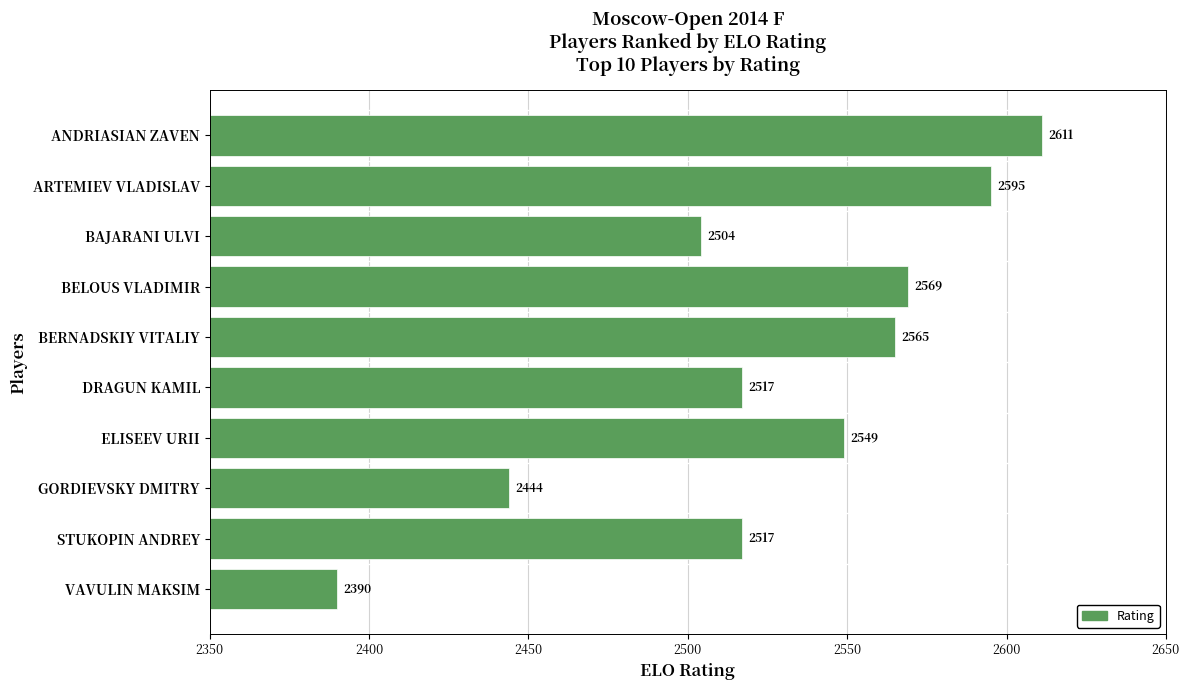

How many categories are shown in the chart?

10